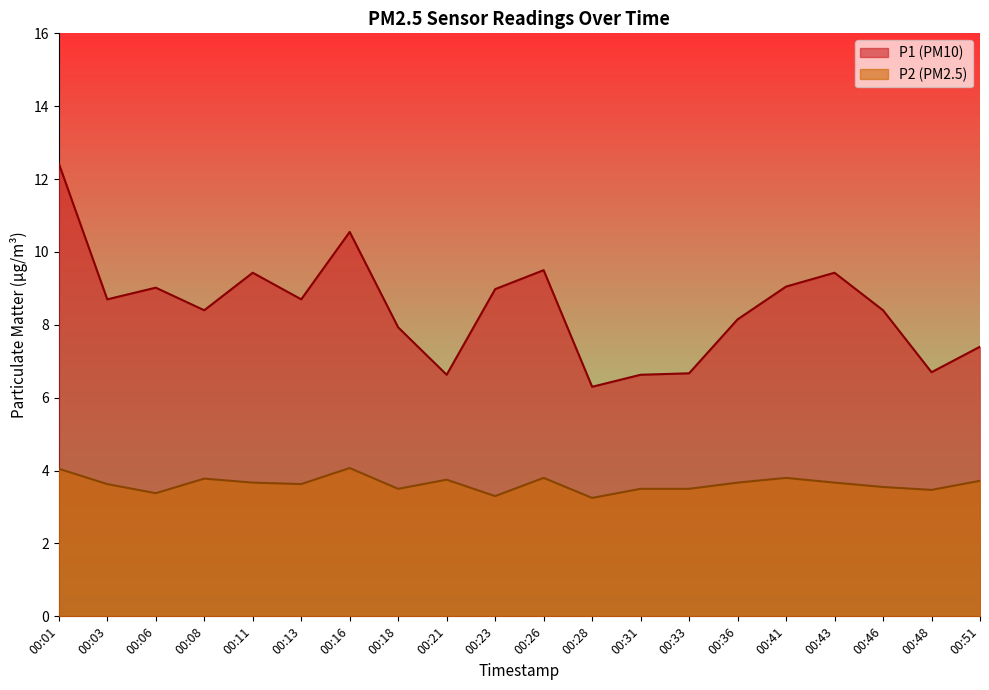

What is the sum of the P2 values at 00:01 and 00:46?

7.6